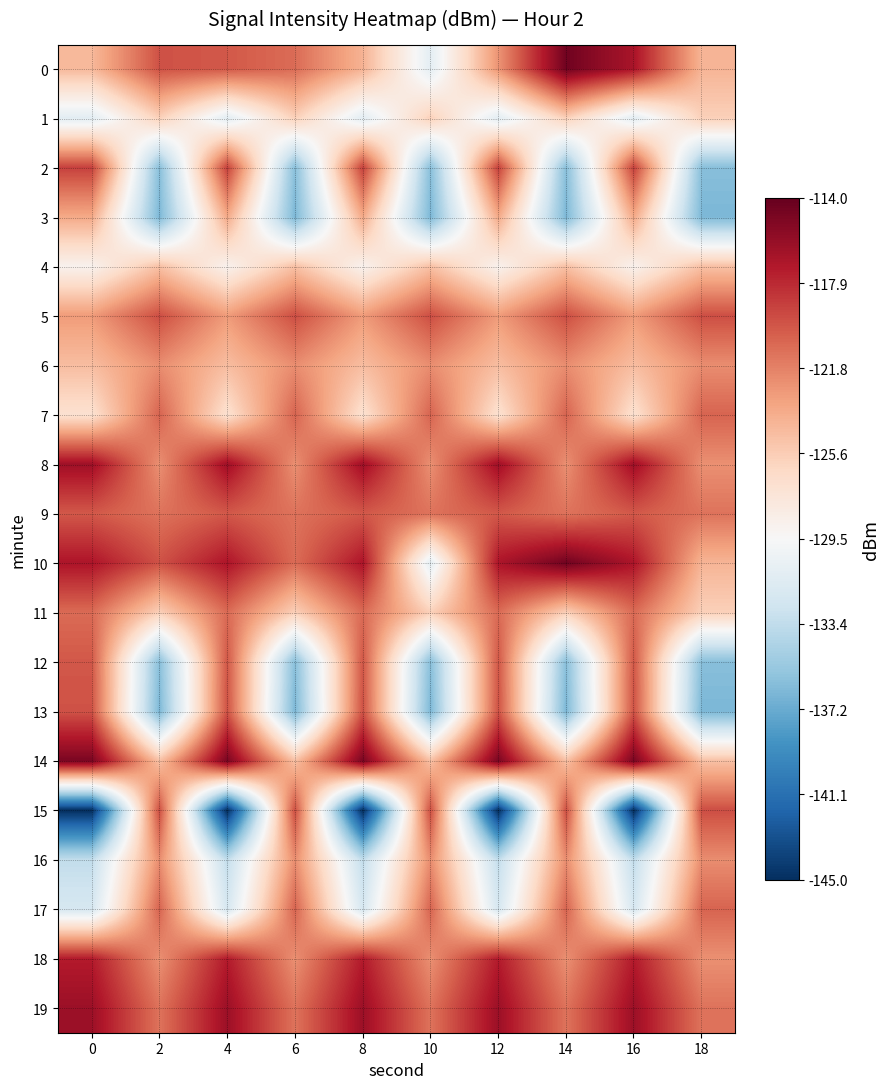

Which label corresponds to the largest value in the chart?

14